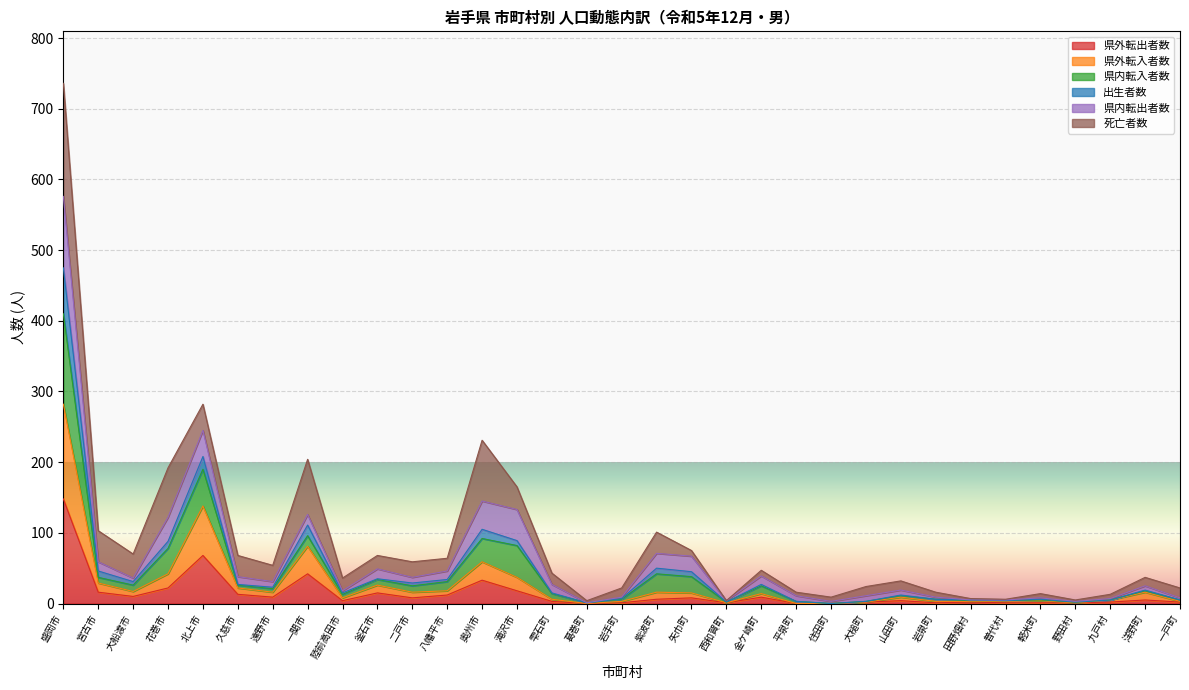

At which category is the sum across all series the highest?

盛岡市